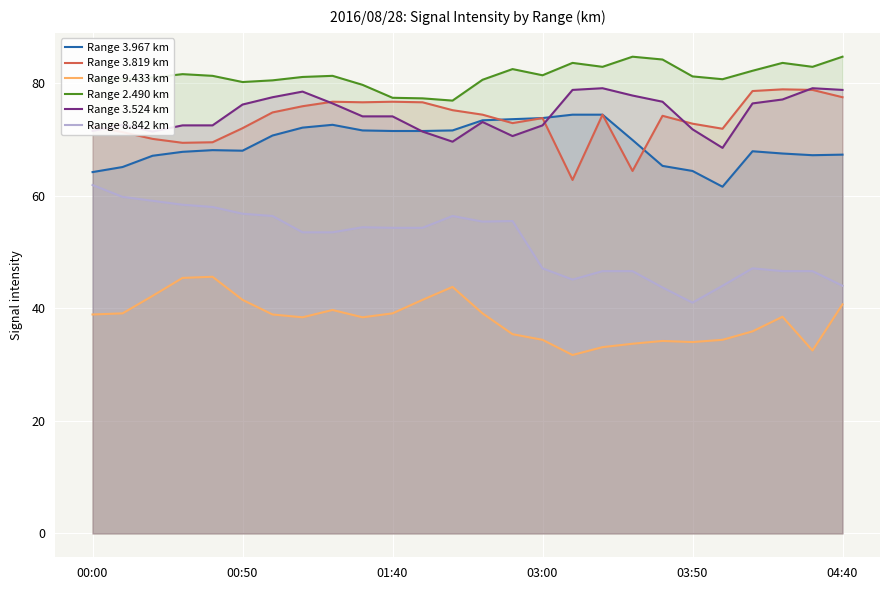

At how many categories does at least one series exceed 53?

26